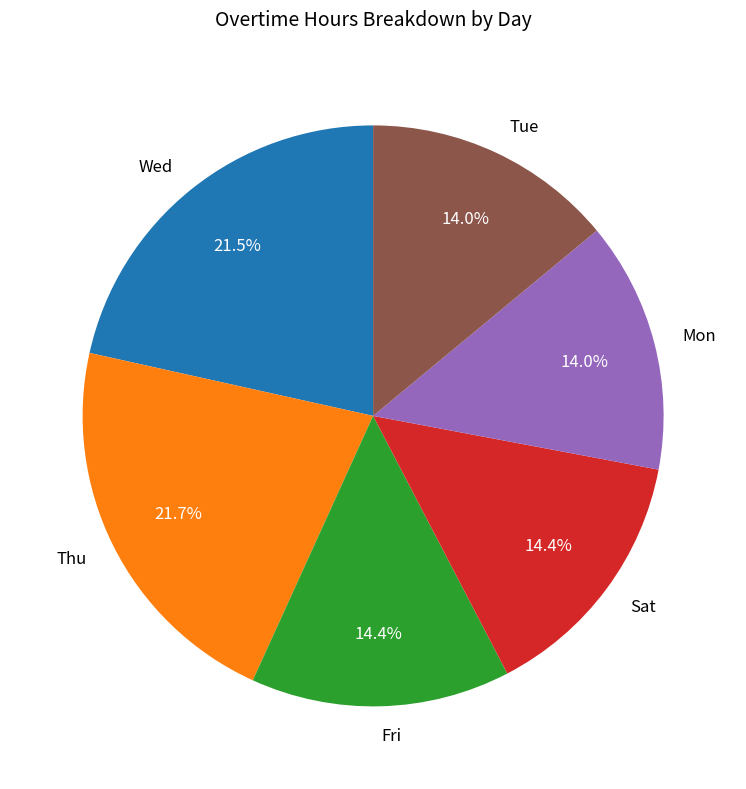

How many segments does this pie chart have?

6